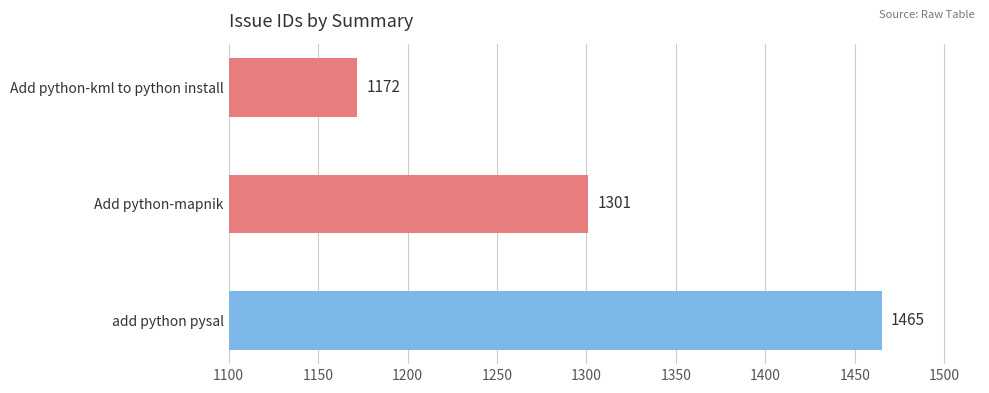

What is the difference between the values at add python pysal and Add python-mapnik?

164